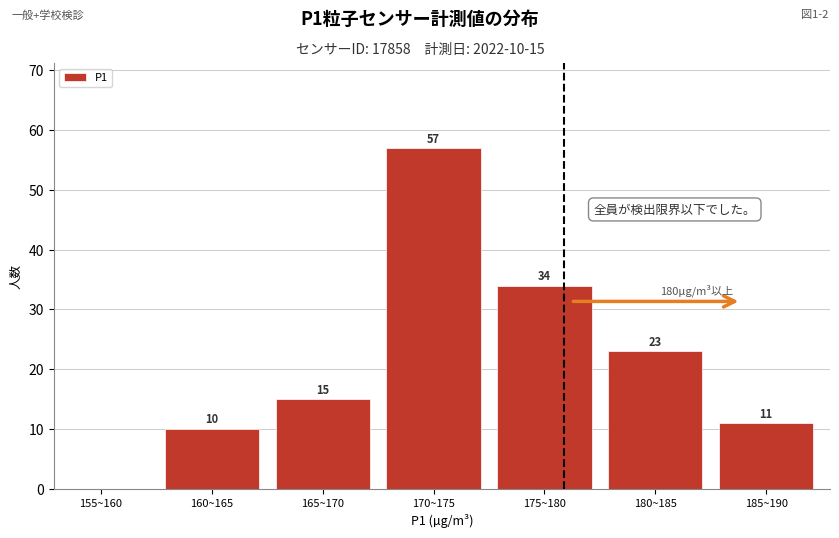

Reading left to right, what are all the values shown in this chart?

155~160=0	160~165=10	165~170=15	170~175=57	175~180=34	180~185=23	185~190=11